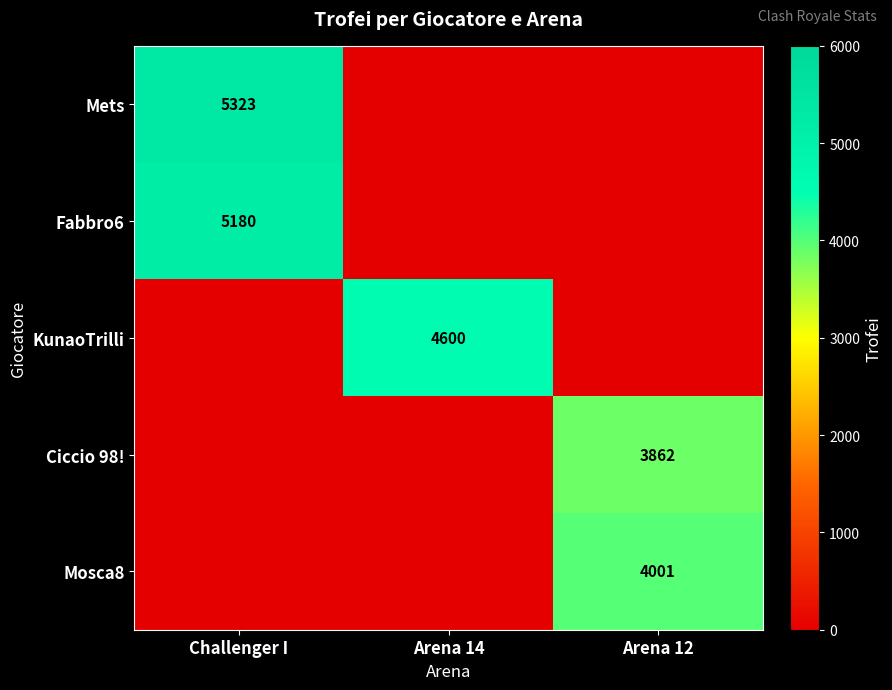

Is it true that Mets equals 2261 at Challenger I?

False